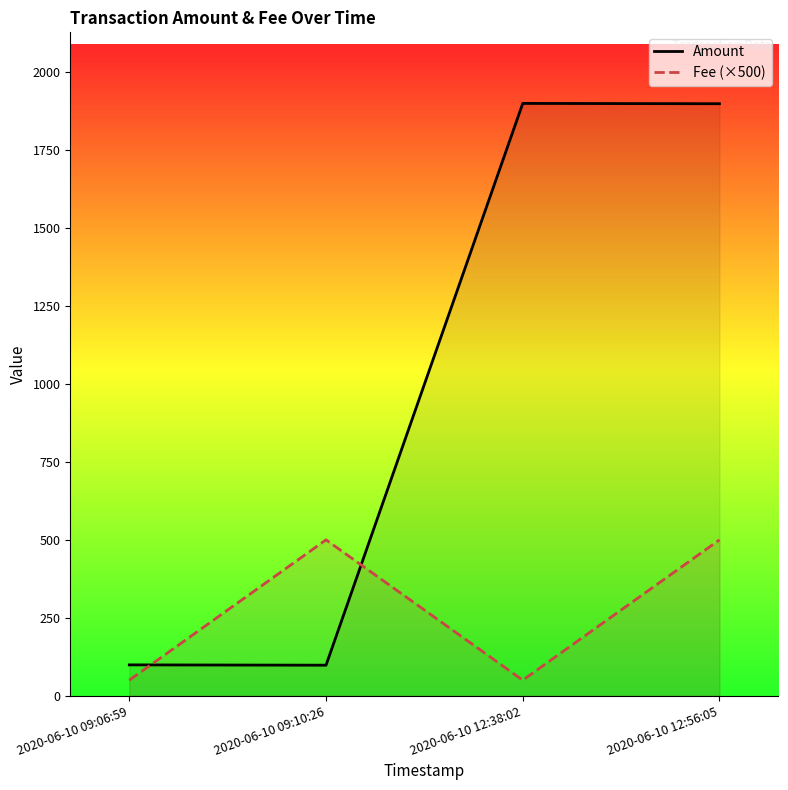

The Fee (×500) series shows 15.7 at 2020-06-10 12:38:02. True or false?

False